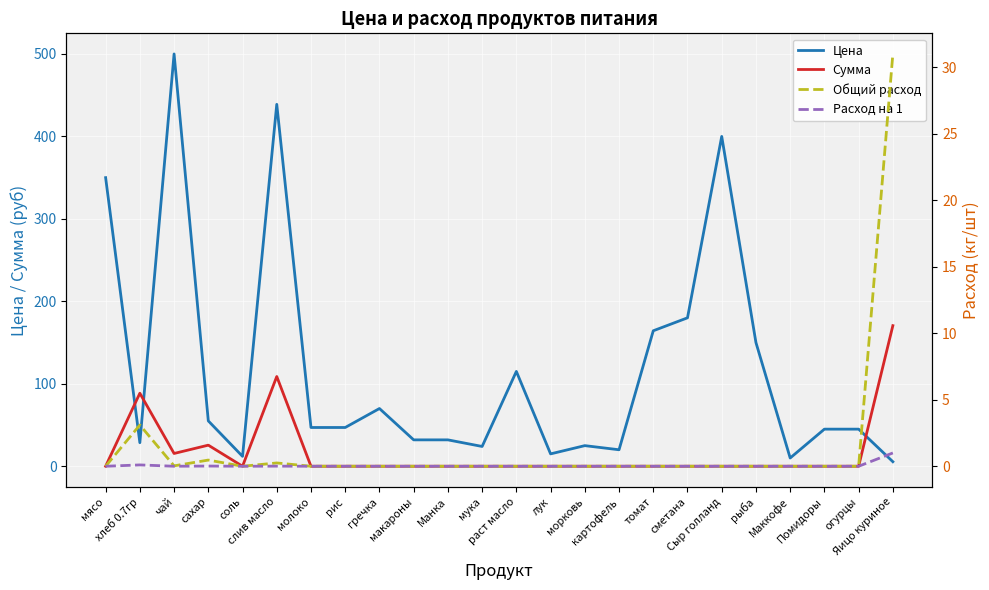

True or false: Сумма and Расход на 1 cross at least once.

False